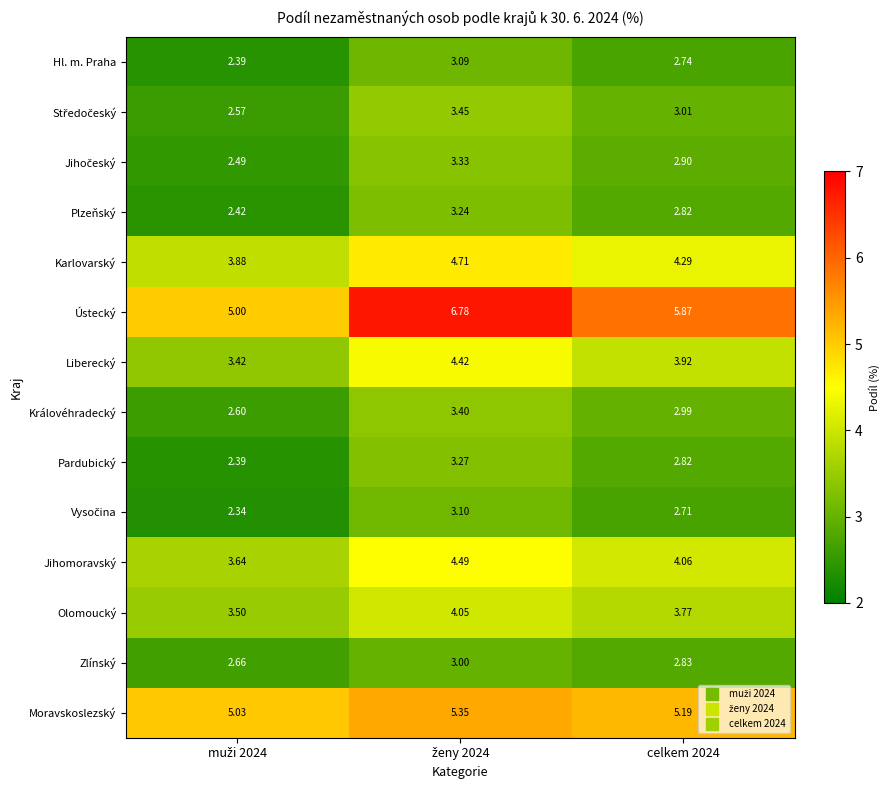

Which series has the largest total across all categories?

Ústecký